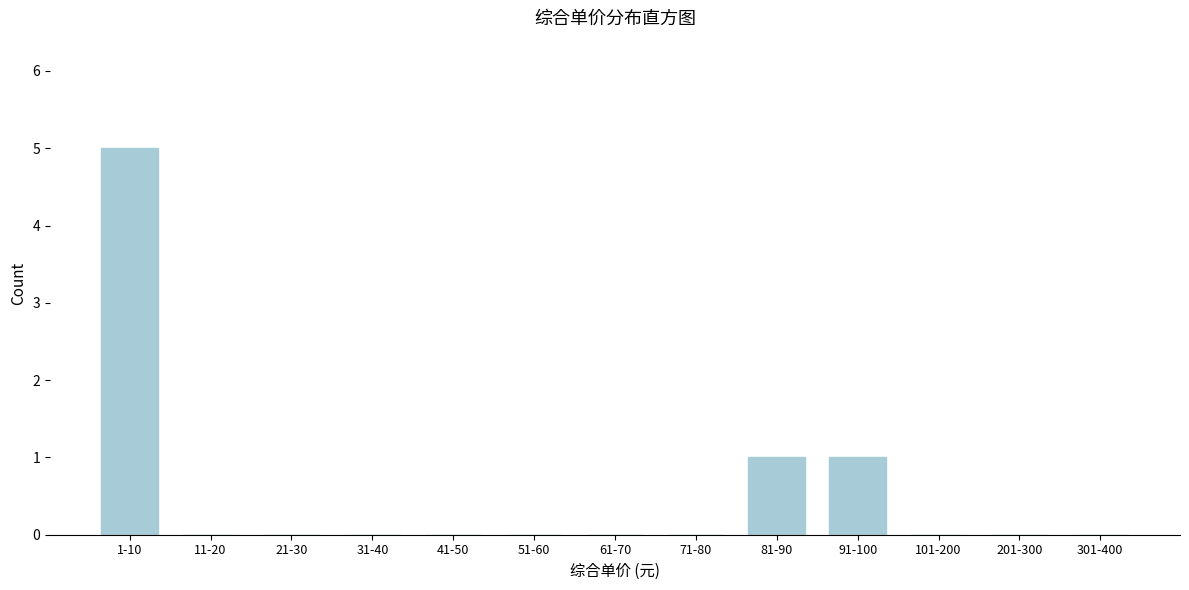

Reading left to right, extract all data points from this chart.

1-10=5	11-20=0	21-30=0	31-40=0	41-50=0	51-60=0	61-70=0	71-80=0	81-90=1	91-100=1	101-200=0	201-300=0	301-400=0